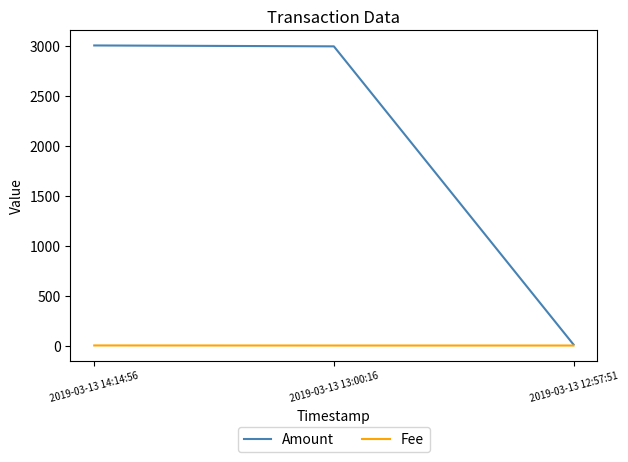

Which series has the widest spread of values?

Amount